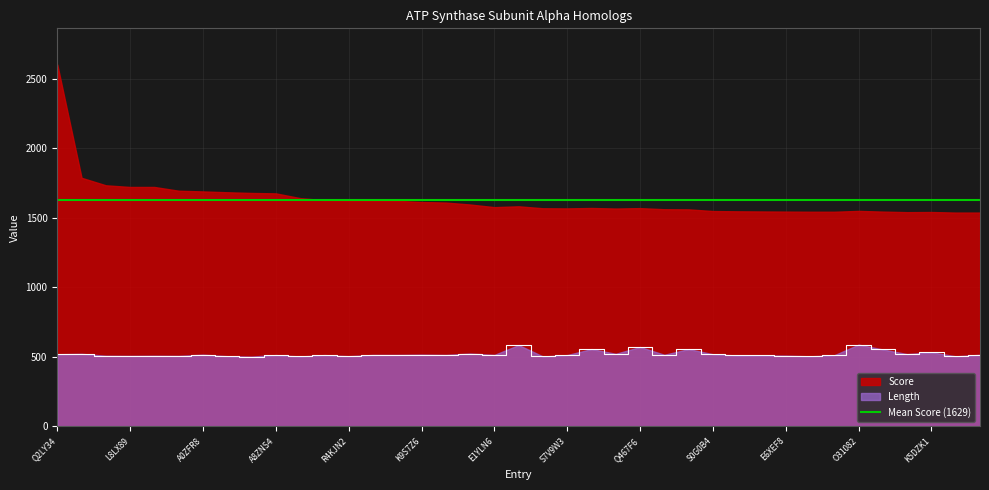

Rank the categories by value from lowest to highest.

B1WXA9, D5C3P4, E8RI87, M5SNT8, L7C9H2, A3IYM3, R4KJN2, L8LX89, W4LLM2, I4G5B1, I4HA80, E6XEF8, A6VWQ6, M1PCT1, B1XRK6, A8ZNS4, Q1Q5R9, S7V9W3, K9YF10, F2Z9N3, A6C219, E1YLN6, K9EZ87, V3SZS3, A0ZFR8, K9S7Z6, Q2LY34, S0G0B4, A1VPQ8, V4FB70, Q3A076, I3ILM8, K5DZK1, K6YVI3, S6A9Q8, H8Z6N3, Q467F6, C7LQ34, O31082